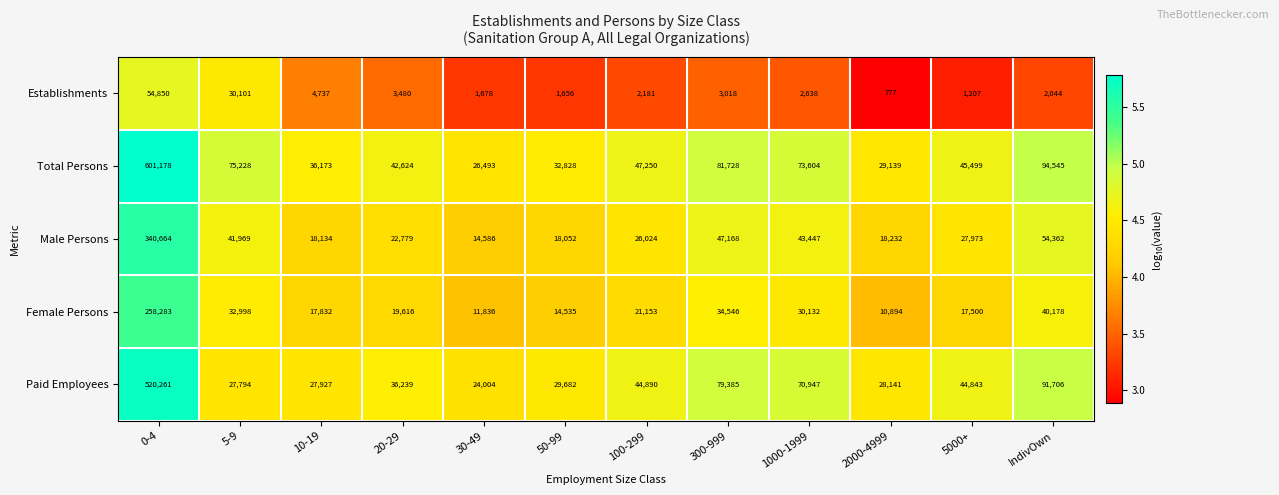

Which series has the widest spread of values?

Total Persons